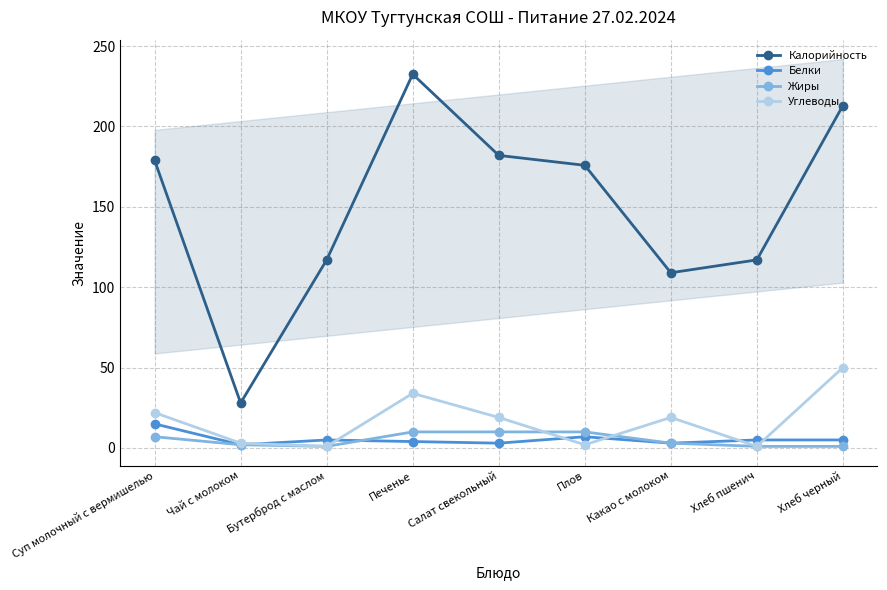

At which category does Углеводы reach its first local peak?

Печенье